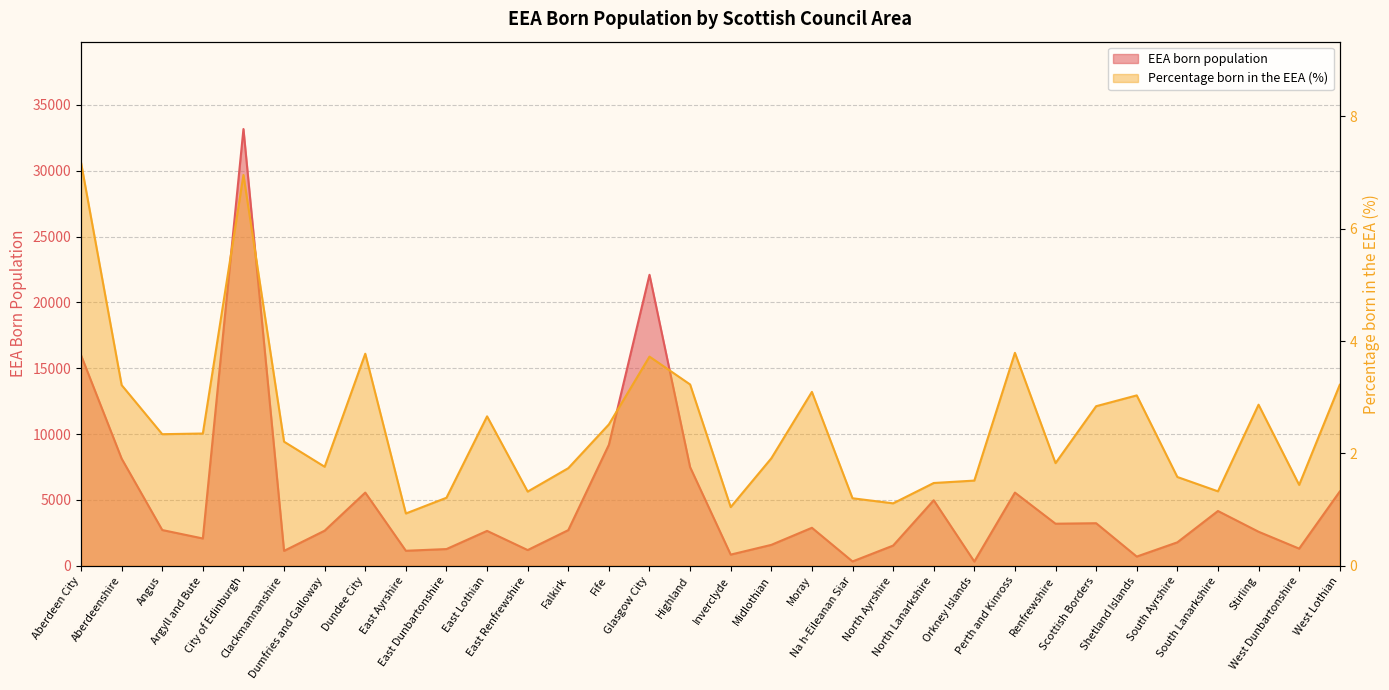

At which label is EEA born population closest to 16745?

Aberdeen City